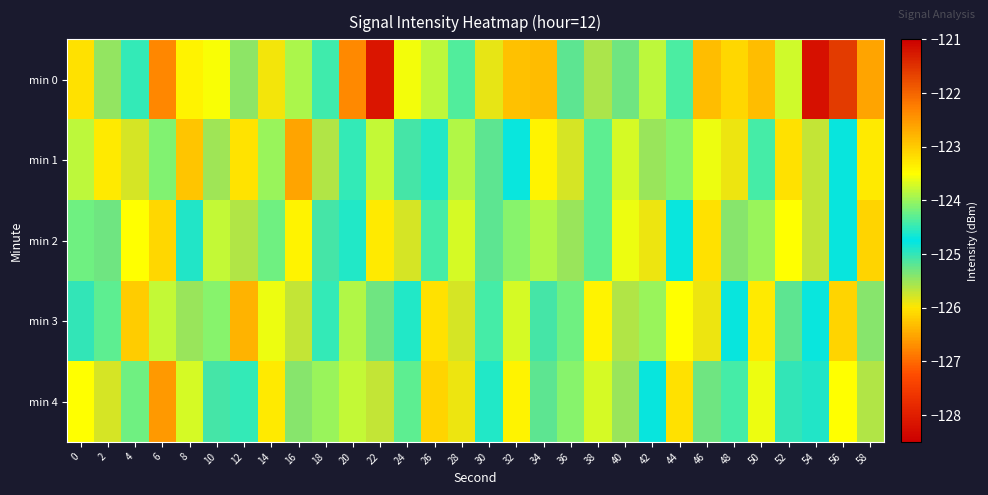

What is the difference between the highest and lowest values at 6?

3.0